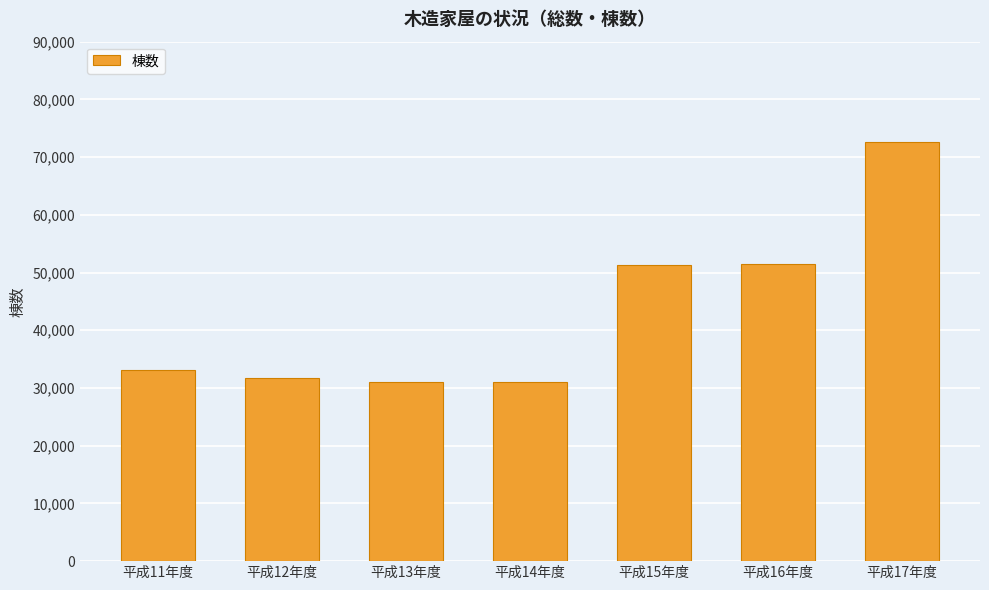

What is the minimum value shown in the chart?

31101